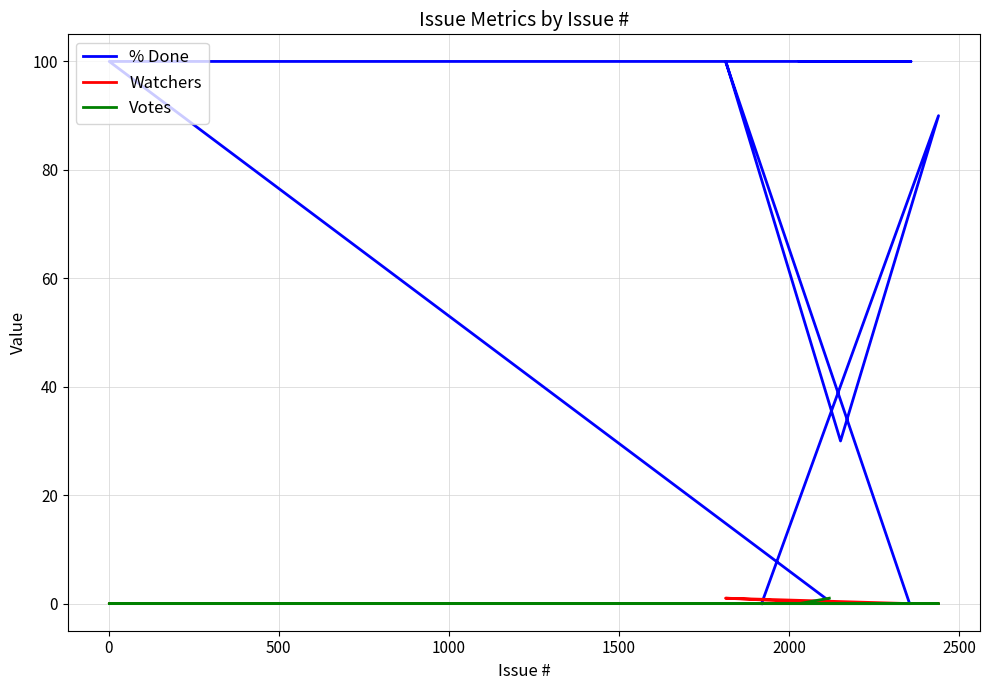

Is it true that % Done equals 100 at 1500?

True